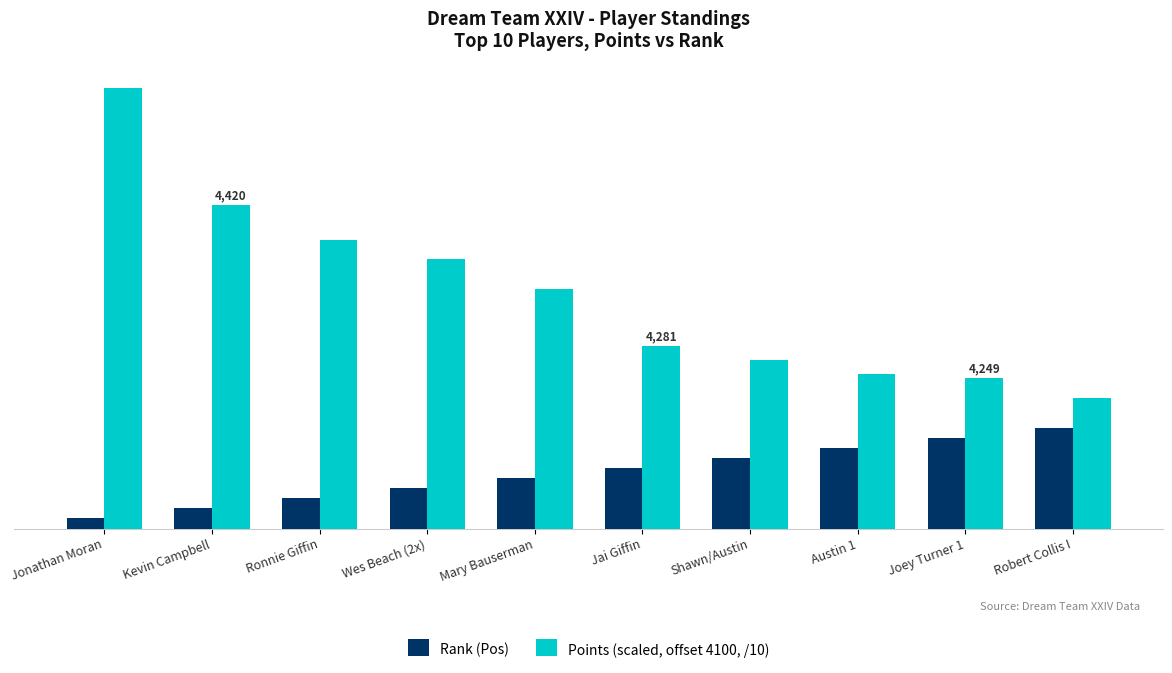

Does the chart contain any negative values?

No